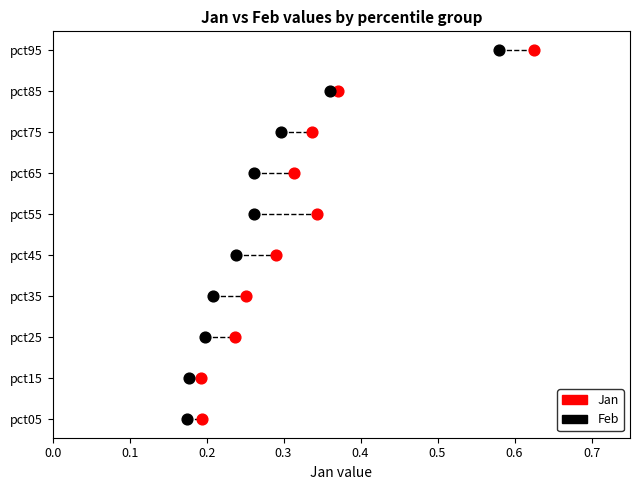

What are all the series names shown in the legend?

Jan, Feb